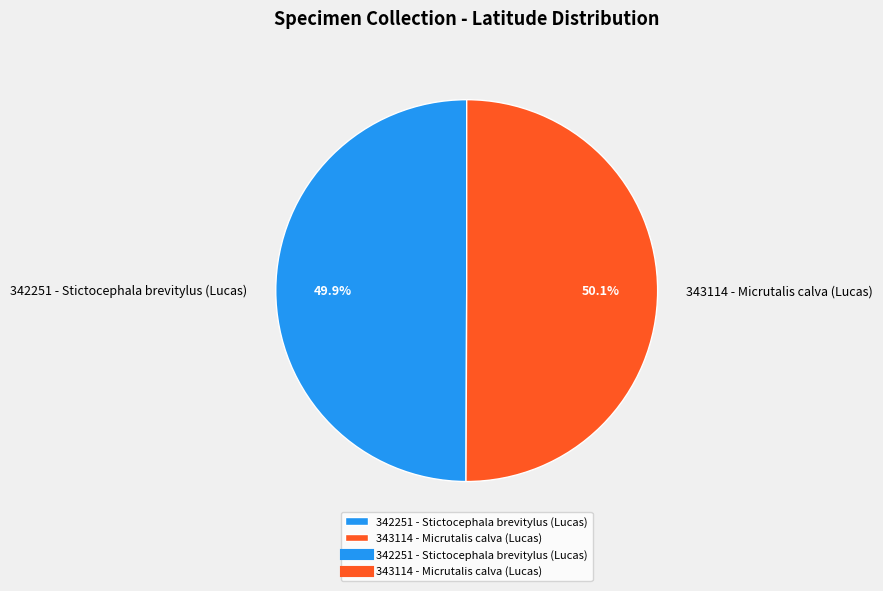

What is the ratio of the value at 342251 - Stictocephala brevitylus (Lucas) to the value at 343114 - Micrutalis calva (Lucas)?

1.0